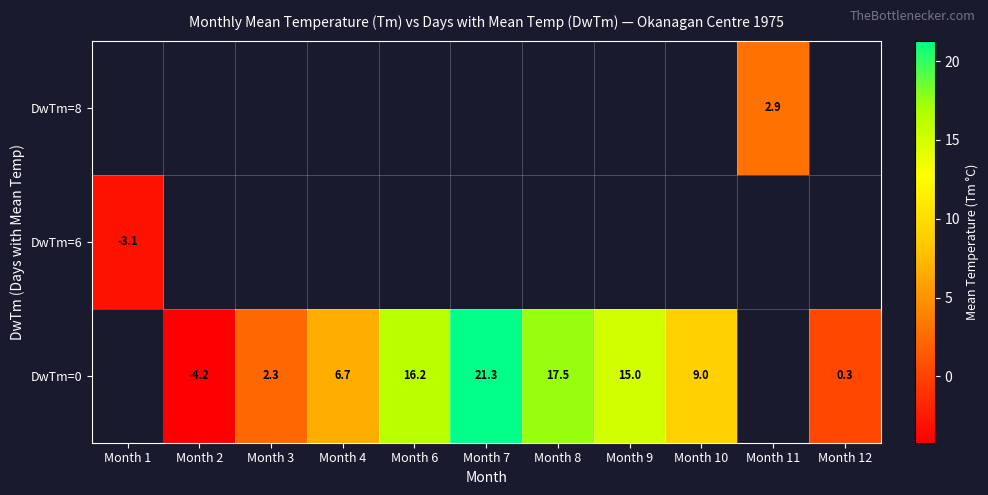

How many categories are shown in the chart?

11